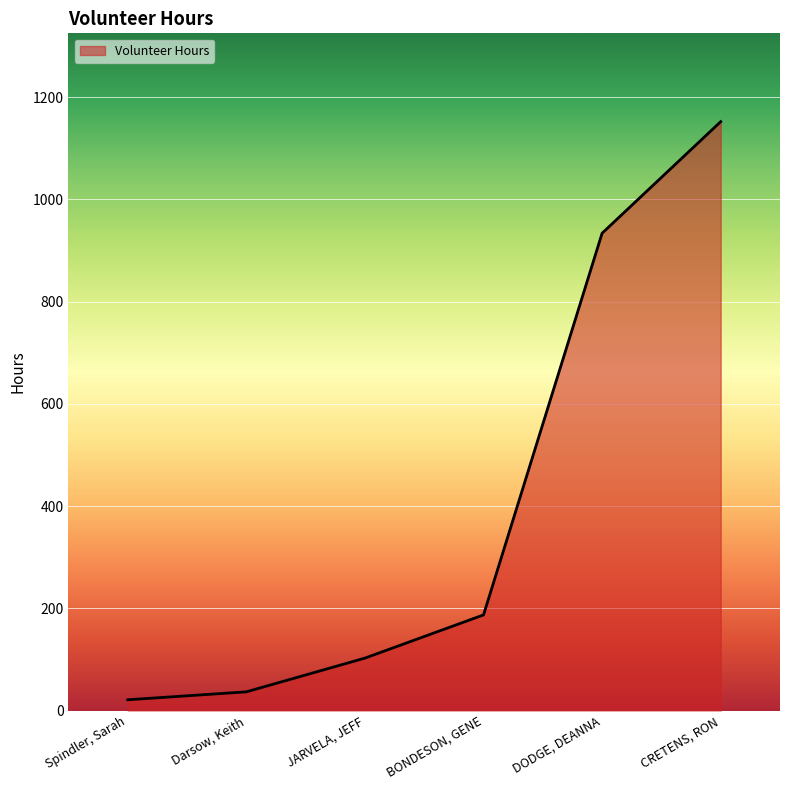

What is the ratio of the value at BONDESON, GENE to the value at Spindler, Sarah?

8.9